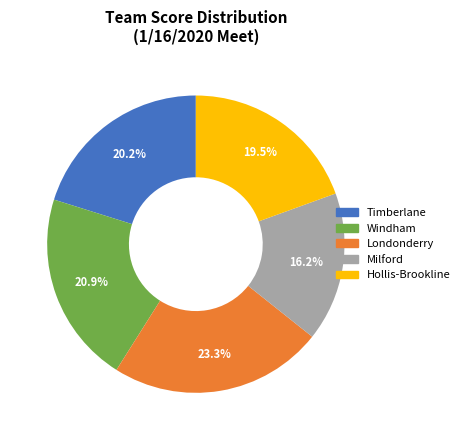

To the nearest percent, what is the average slice percentage?

20%